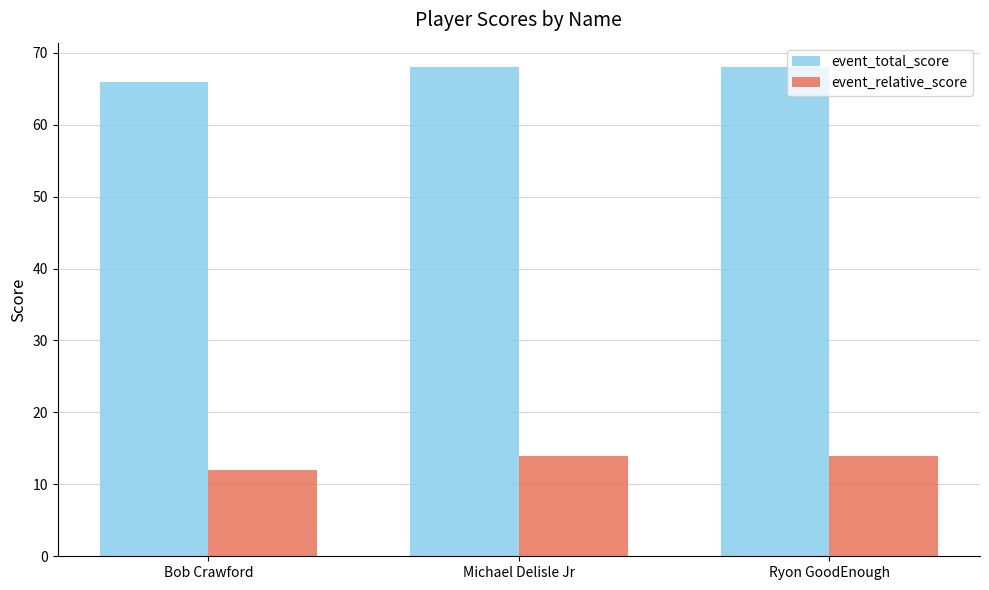

Is the value of event_total_score at Michael Delisle Jr greater than the value of event_relative_score at Bob Crawford?

Yes